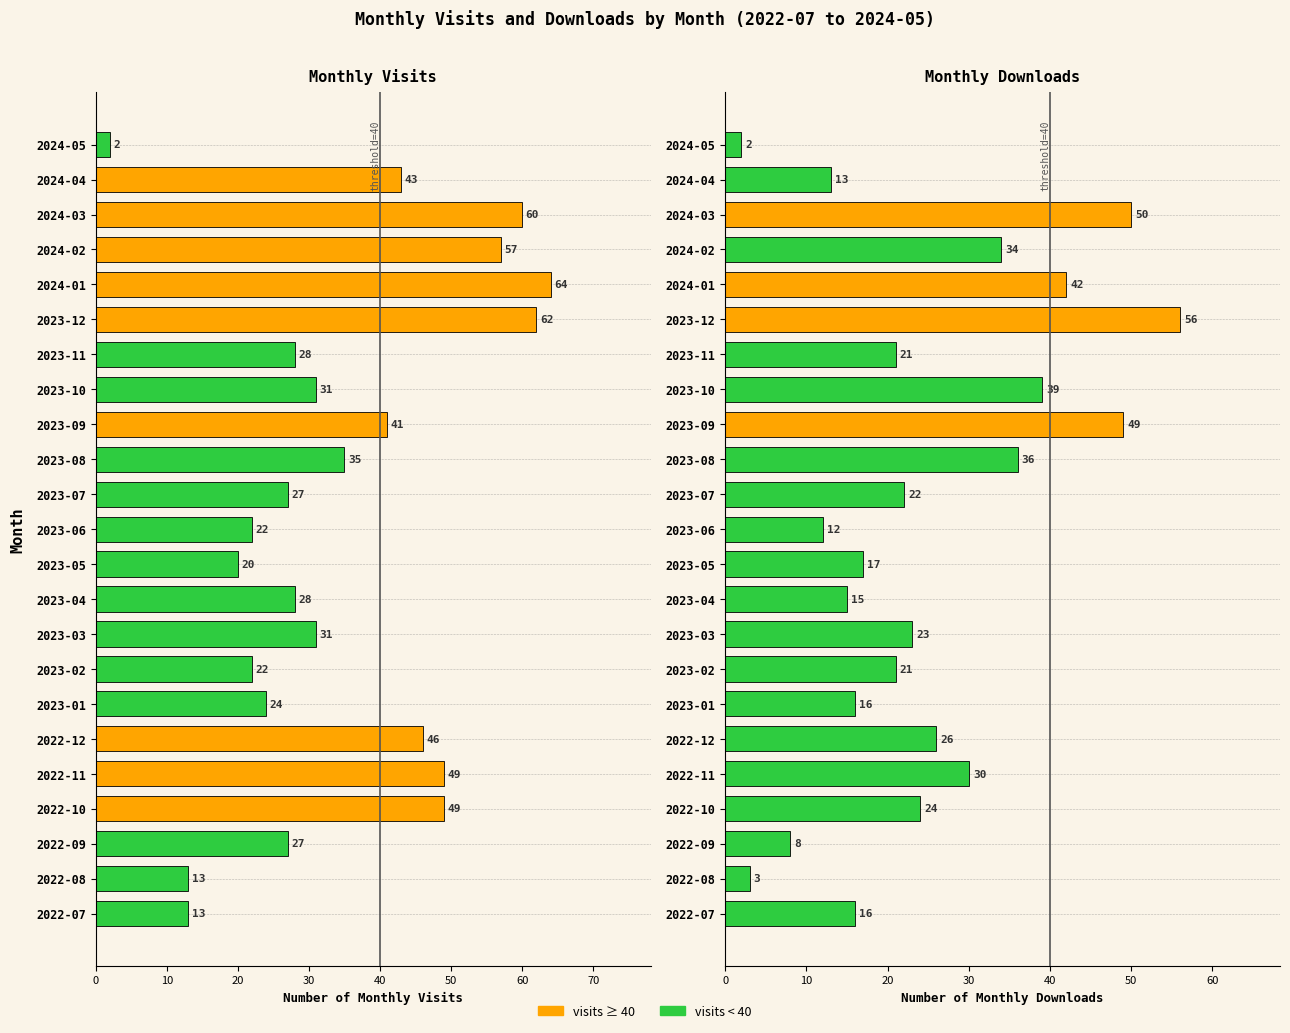

Rank the series by their maximum value, from lowest to highest.

monthly_download_resource, monthly_visit